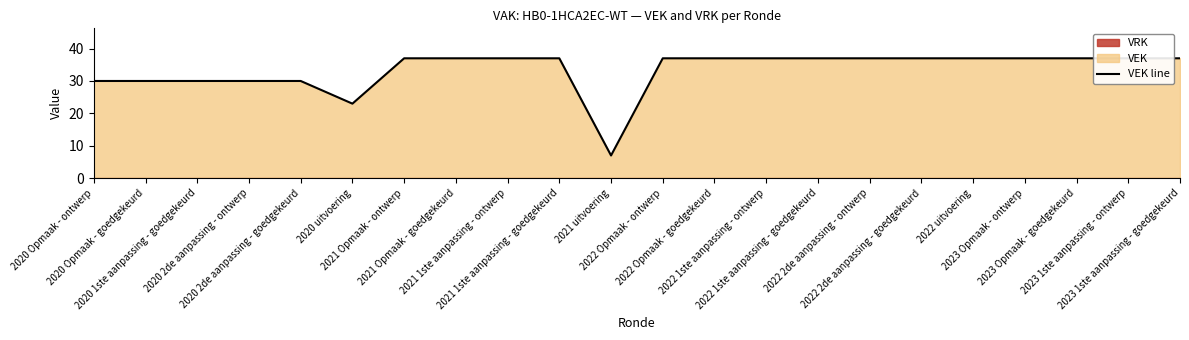

The value at 2021 Opmaak - ontwerp is 37. True or false?

True